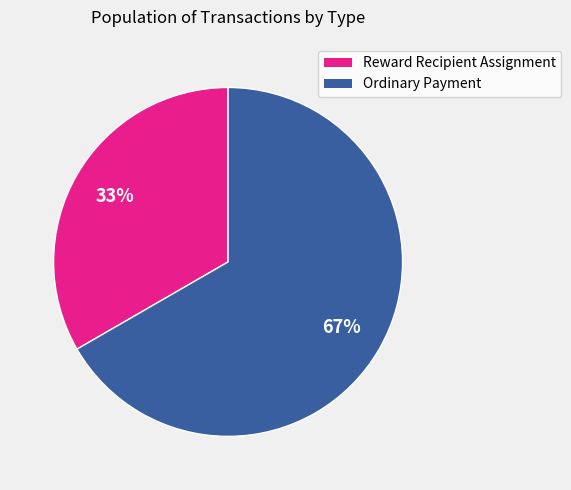

Combined, do Reward Recipient Assignment and Ordinary Payment account for over 50%?

Yes